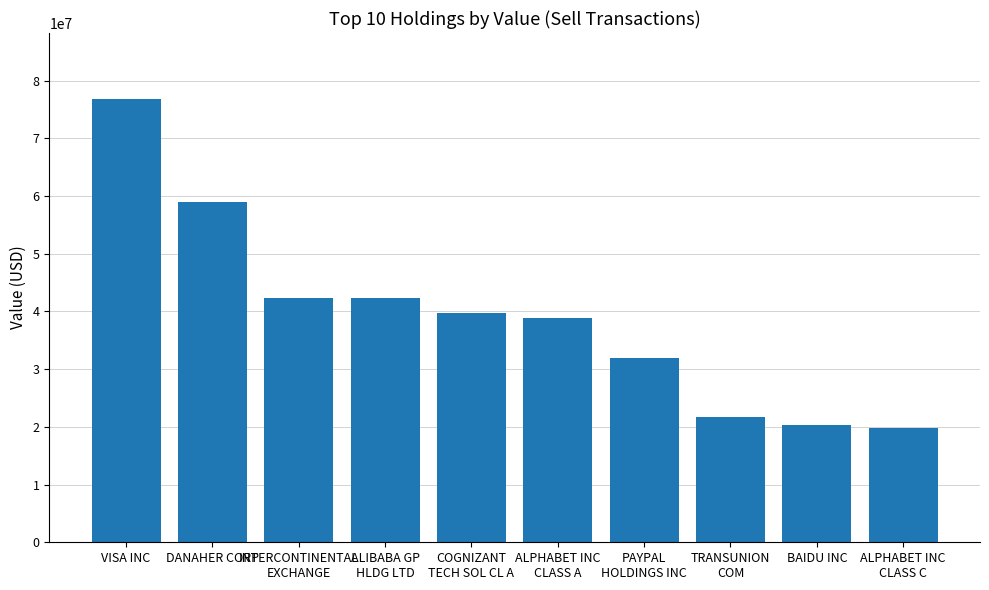

What is the minimum value shown in the chart?

19810000